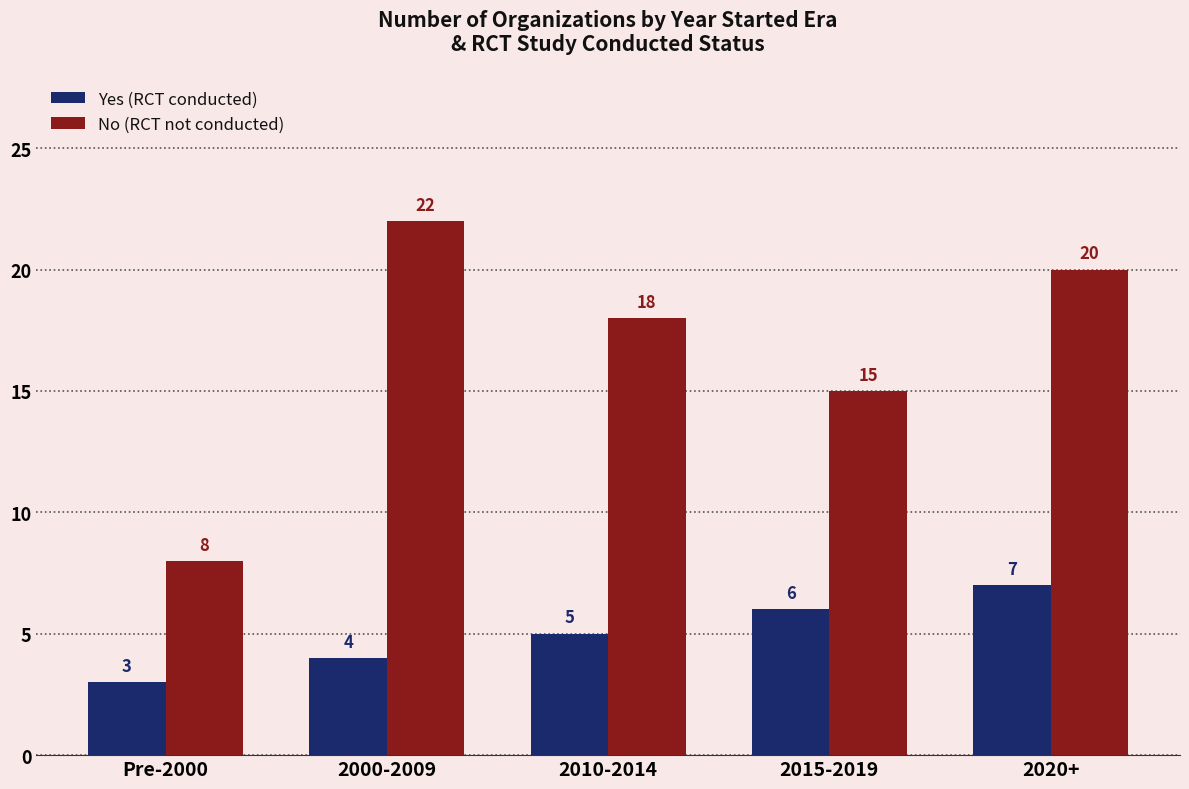

What are all the series names shown in the legend?

Yes (RCT conducted), No (RCT not conducted)